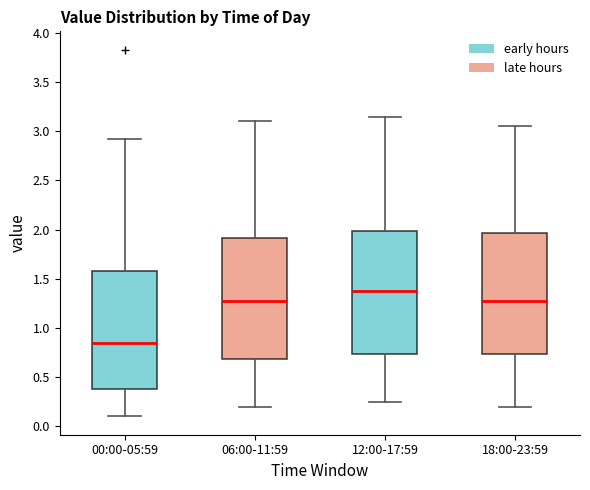

Reading left to right, read every box against the y-axis: the position of its median line, the range the box covers, and the ends of its whiskers. The values are not printed on the chart, so give them approximately, as read against the axis.

00:00-05:59: median 0.85, box 0.40 to 1.60, whiskers 0.10 to 2.90
06:00-11:59: median 1.30, box 0.70 to 1.90, whiskers 0.20 to 3.10
12:00-17:59: median 1.40, box 0.75 to 2.00, whiskers 0.25 to 3.15
18:00-23:59: median 1.30, box 0.75 to 1.95, whiskers 0.20 to 3.05